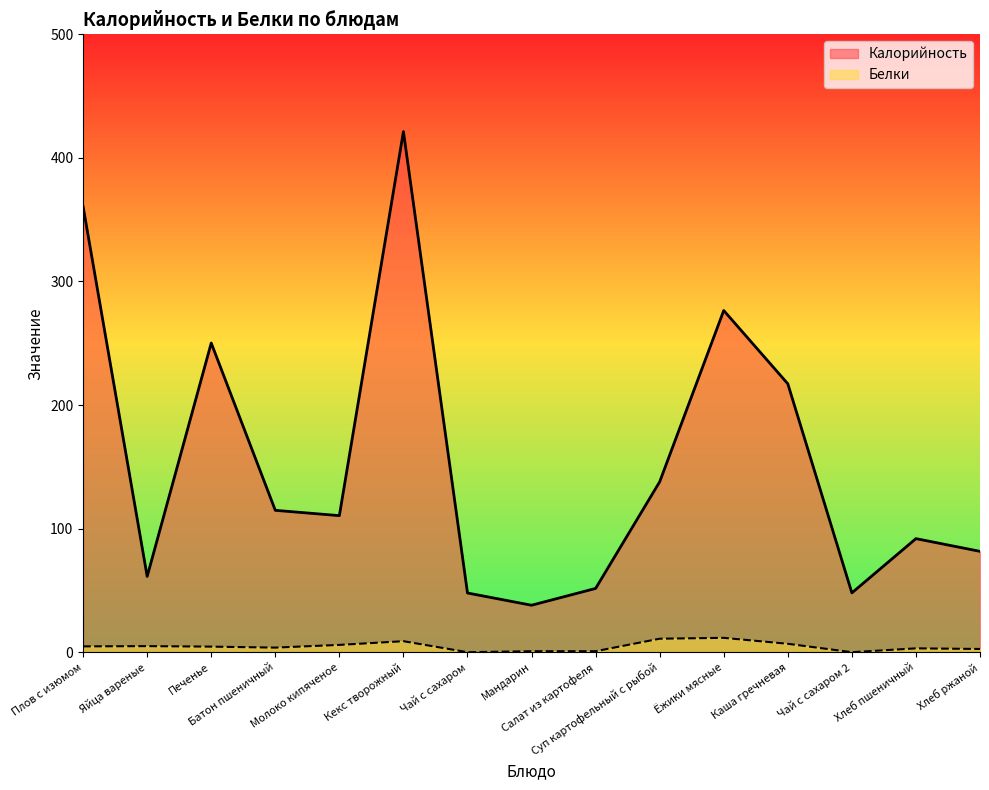

How many lines are shown in the chart?

2